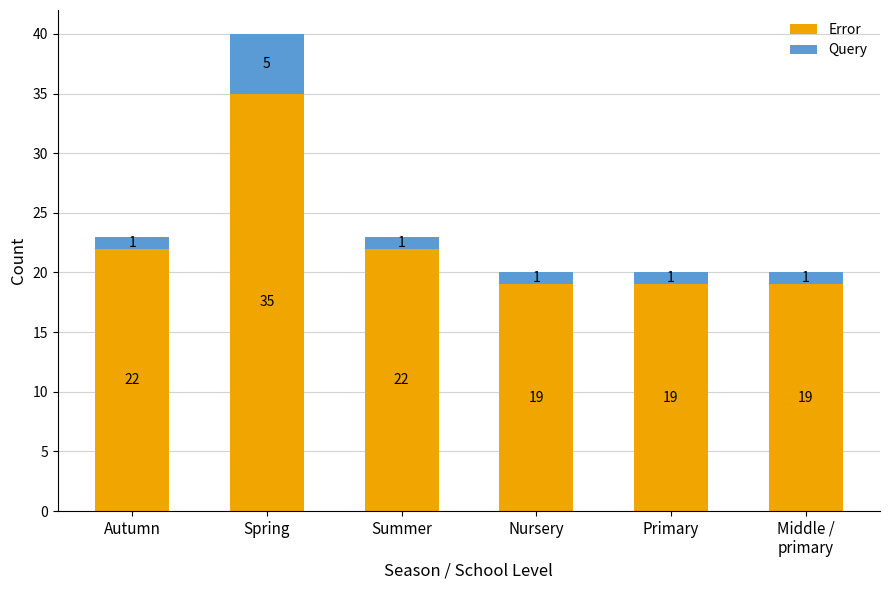

Does the chart contain any negative values?

No